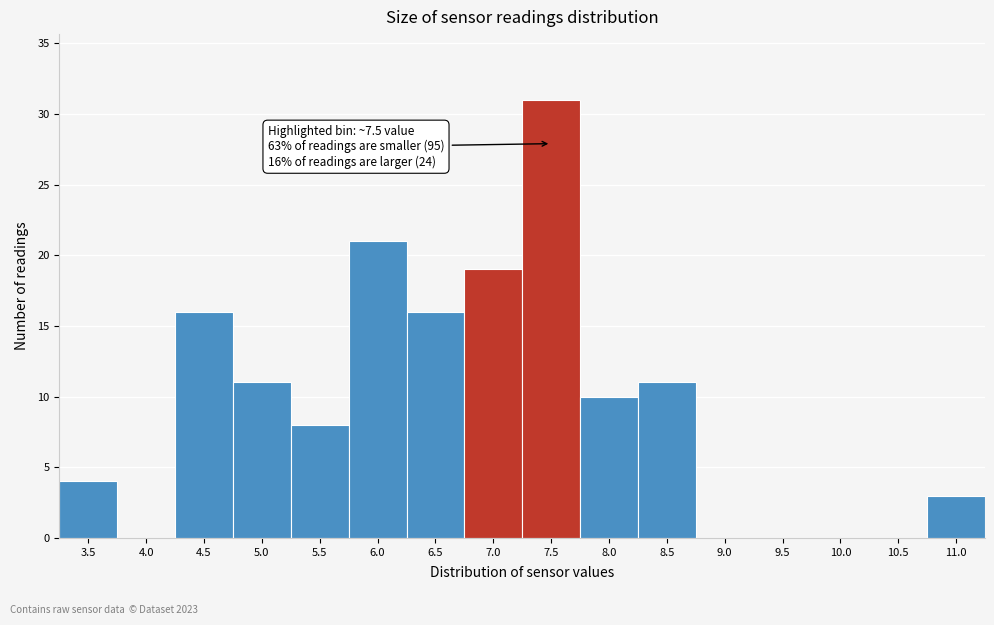

Reading right to left, what are all the values shown in this chart?

11.0=3	10.5=0	10.0=0	9.5=0	9.0=0	8.5=11	8.0=10	7.5=31	7.0=19	6.5=16	6.0=21	5.5=8	5.0=11	4.5=16	4.0=0	3.5=4